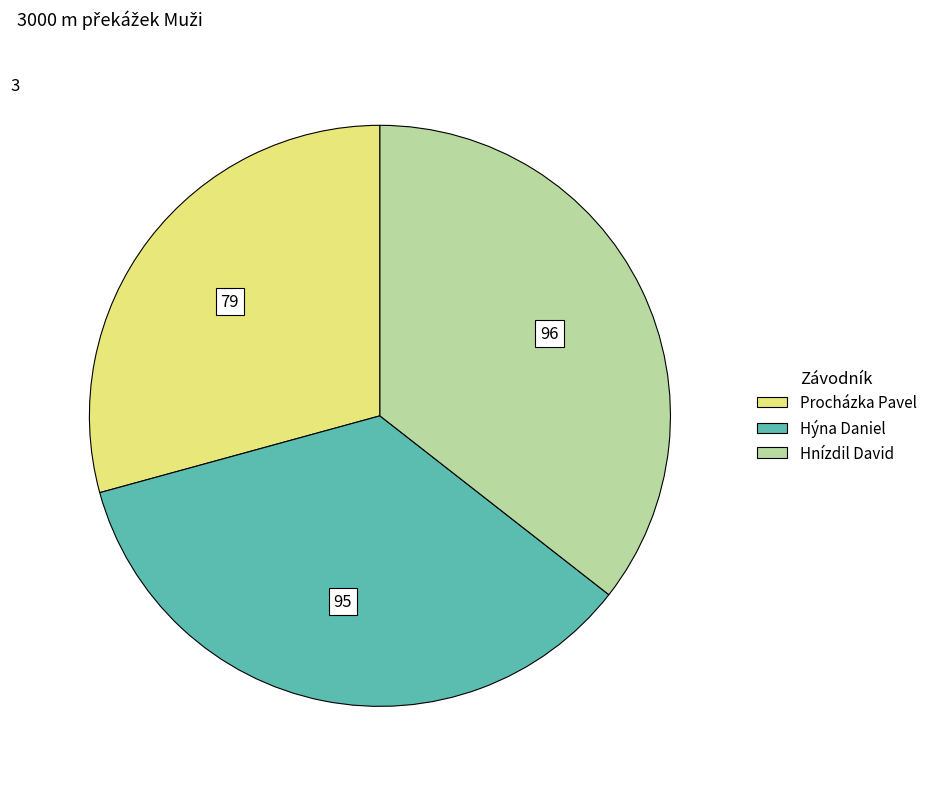

Combined, do Hnízdil David and Procházka Pavel account for over 50%?

Yes